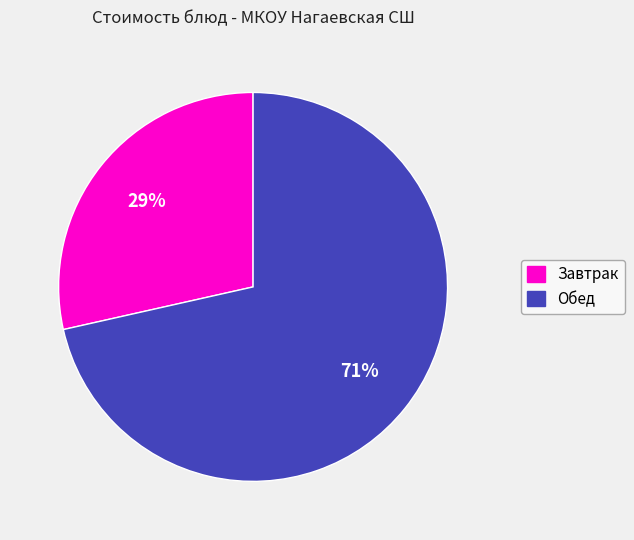

Does any single category account for the majority?

Yes